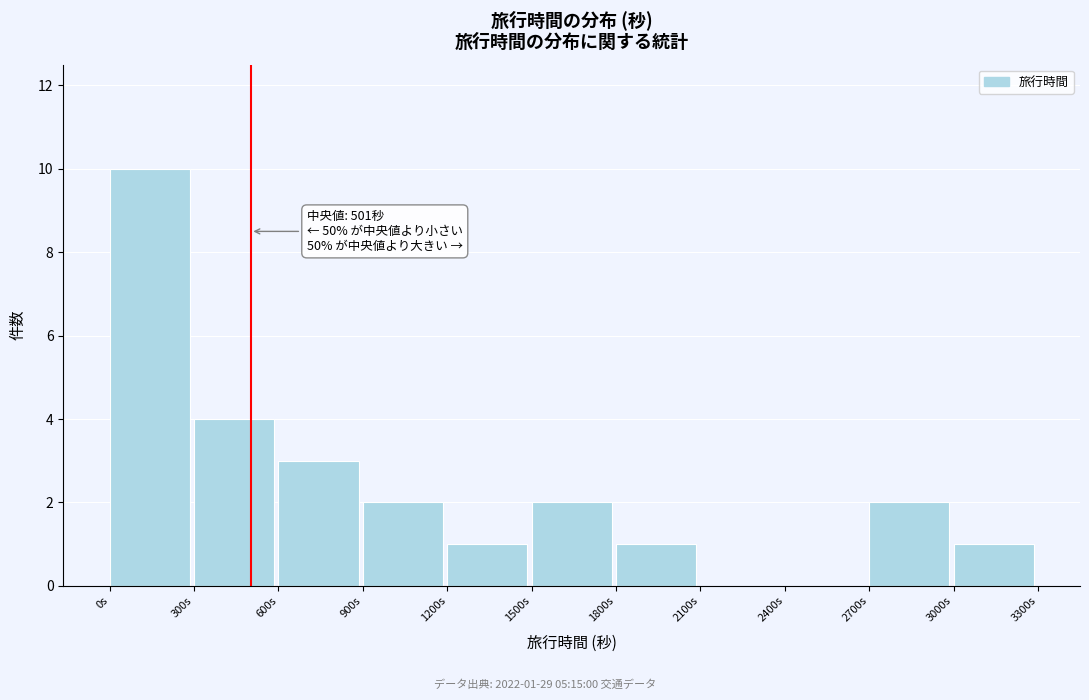

Which range on the x-axis has the tallest bar?

0 to 300